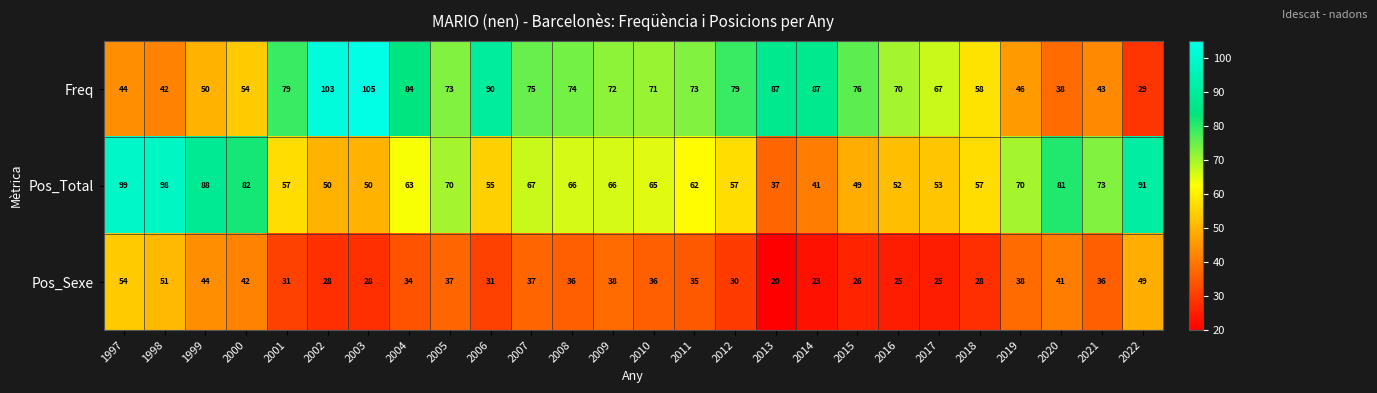

The value of Pos_Sexe at 2007 is 37. True or false?

True